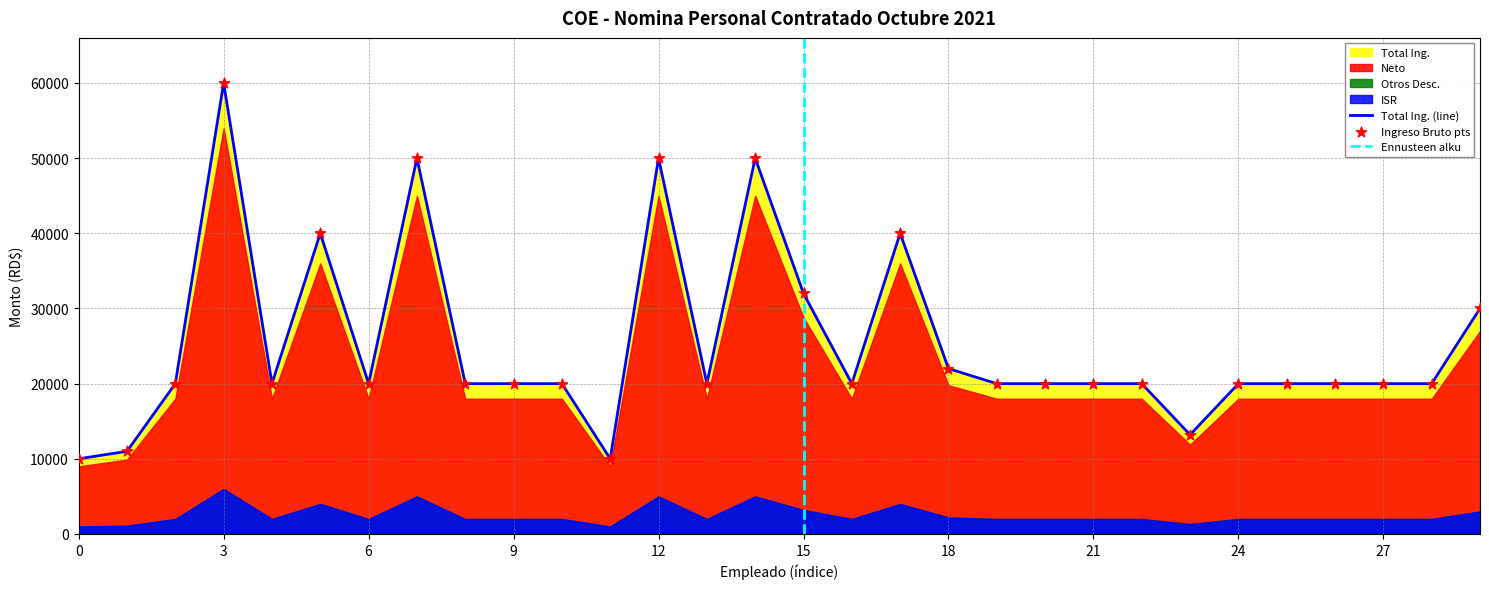

What is the total value across all series at 11?

21000